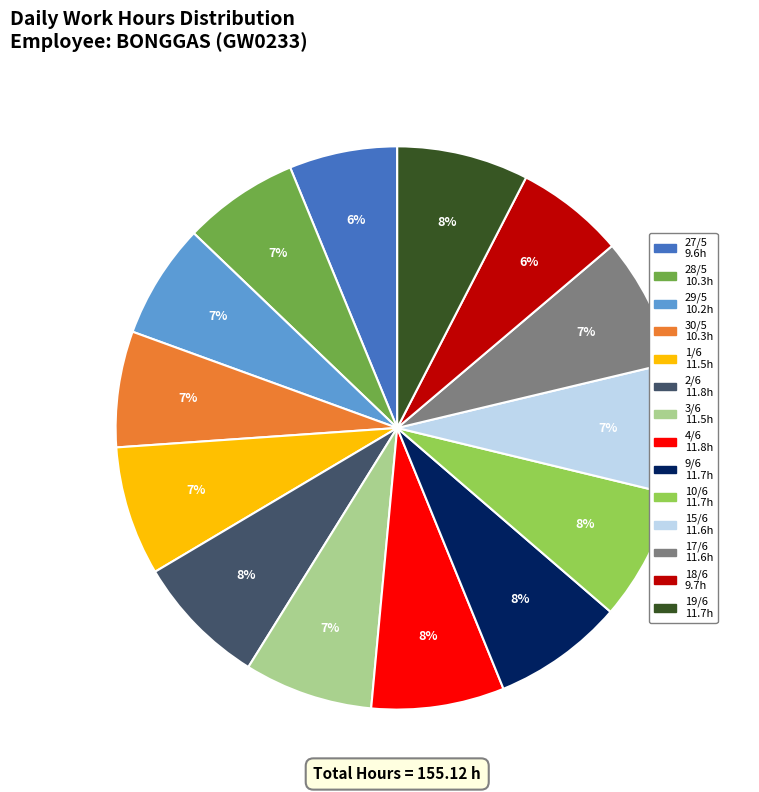

Count the number of slices in the pie.

14